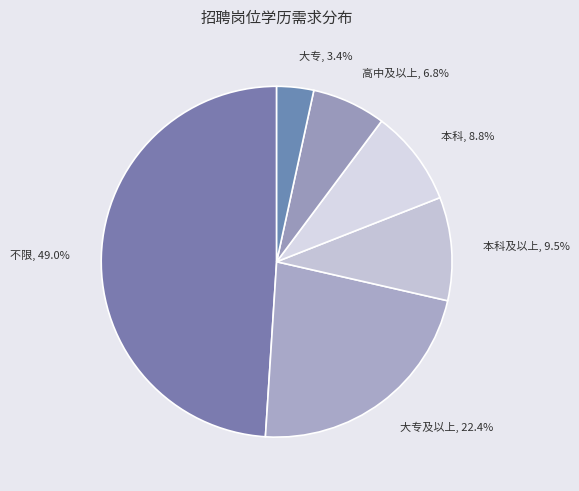

True or false: 高中及以上 accounts for 7% of the total.

True